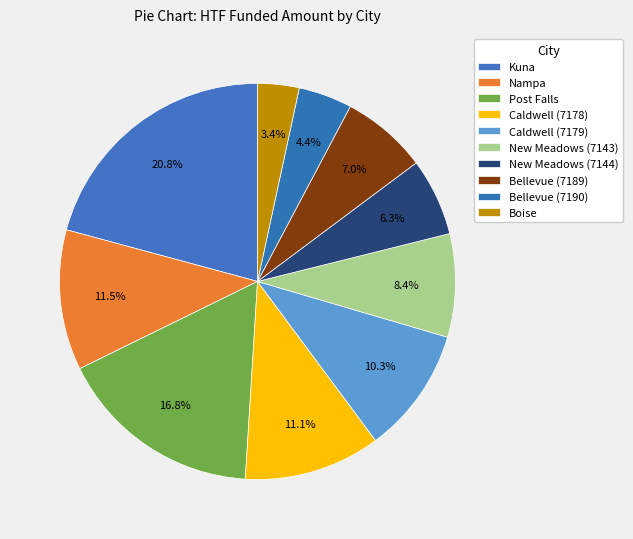

Count the number of slices in the pie.

10